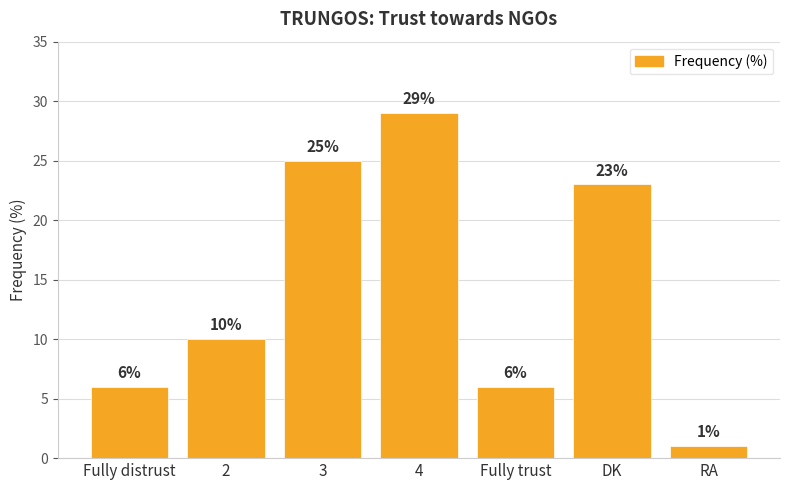

What is the sum of all values?

100